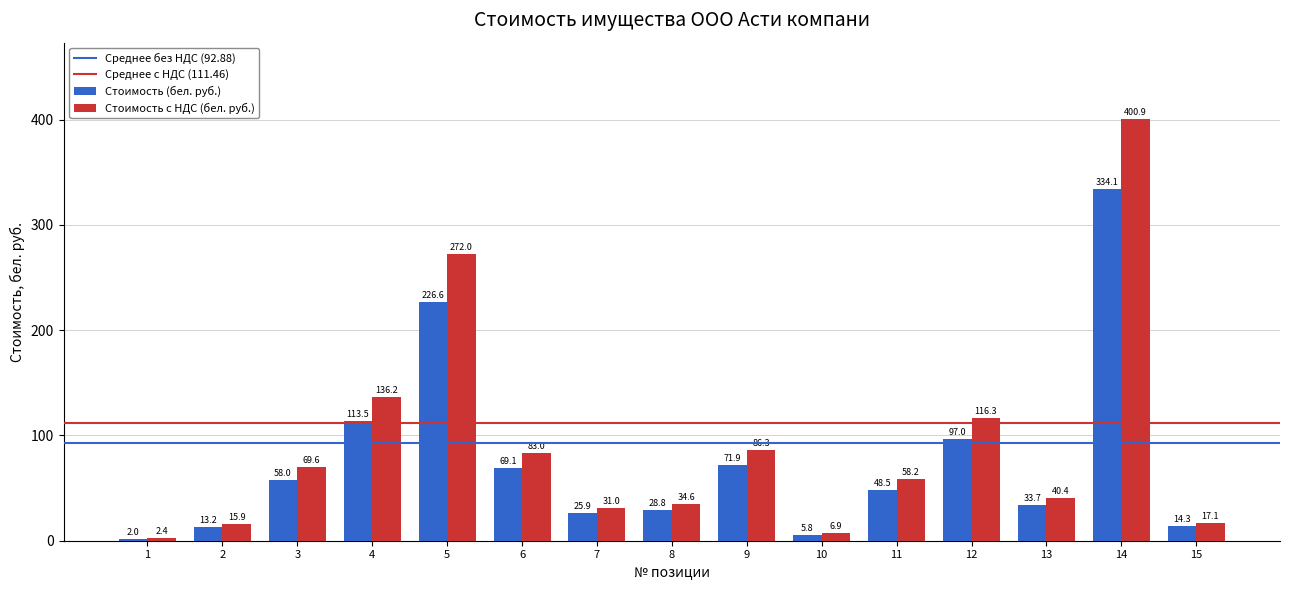

True or false: Стоимость (бел. руб.) has a value of 334.1 at 14.

True